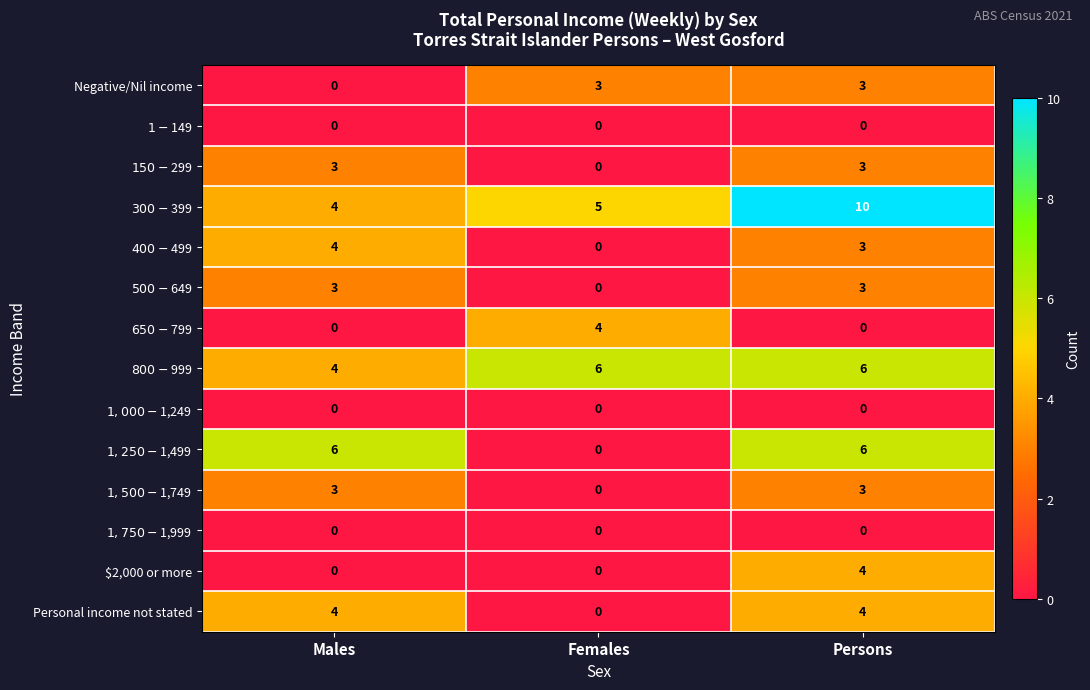

How many data points does each series have?

3